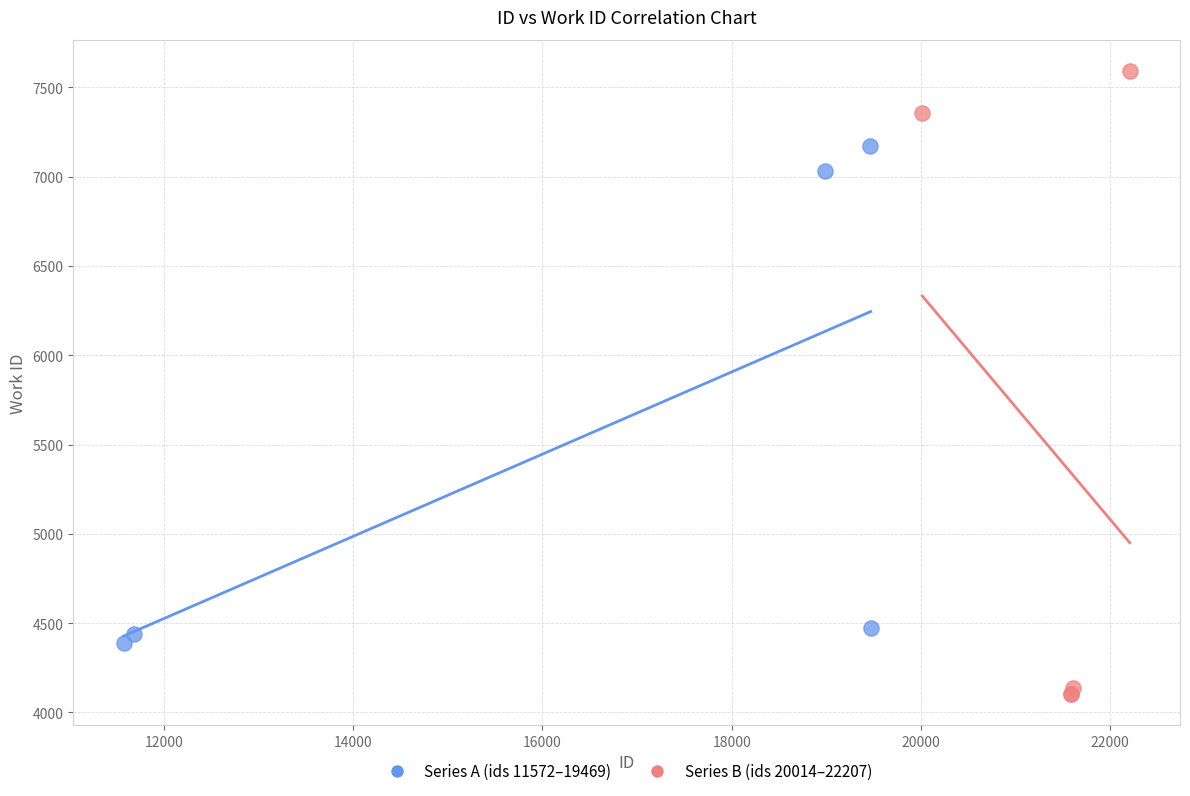

Which series reaches the maximum Y coordinate?

Series B (ids 20014–22207)